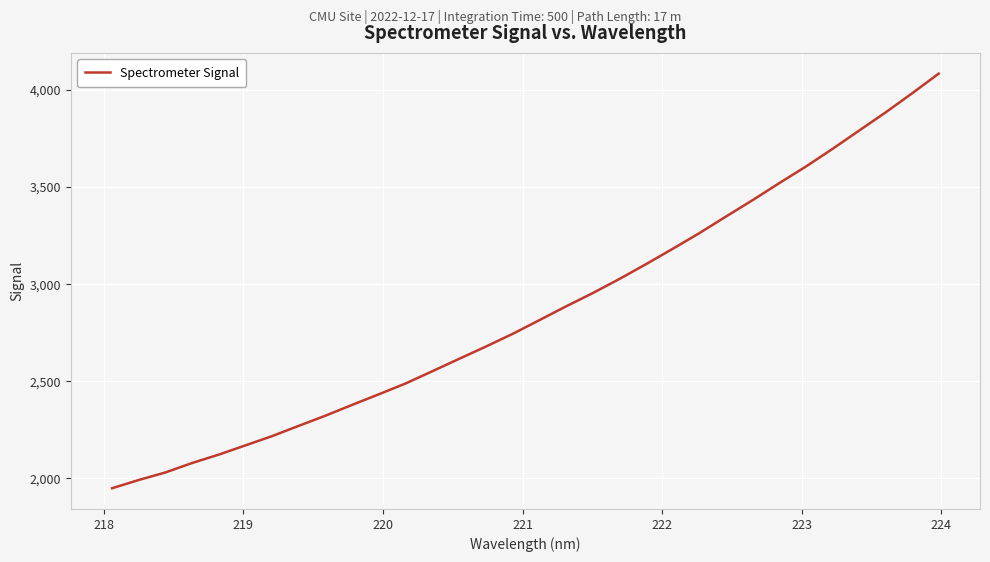

What is the difference between the maximum and minimum values?

2134.6